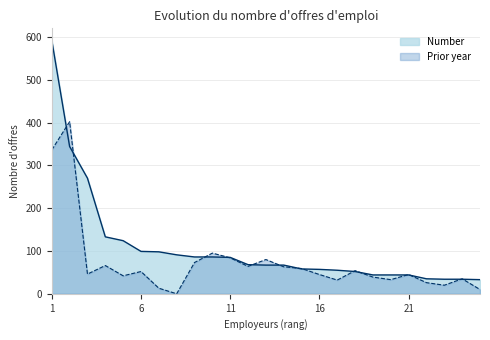

How many intersections are there between Prior year and Number?

14